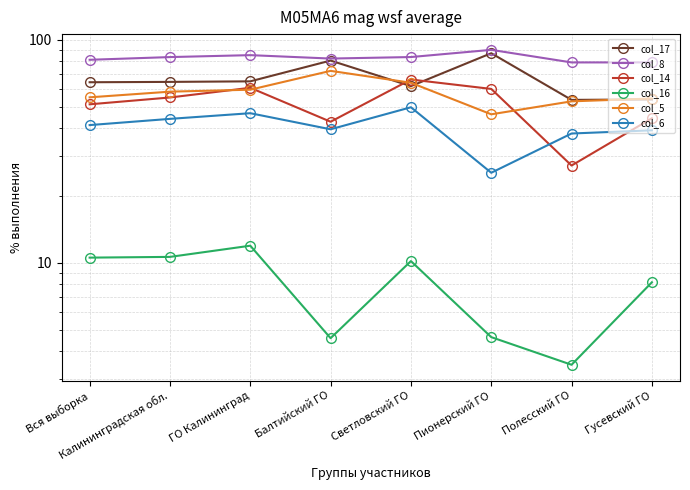

Reading right to left, what are all the values shown in this chart?

col_17: Гусевский ГО=54.0	Полесский ГО=53.7	Пионерский ГО=87.0	Светловский ГО=62.0	Балтийский ГО=80.7	ГО Калининград=65.1	Калининградская обл.=64.7	Вся выборка=64.5
col_8: Гусевский ГО=79.2	Полесский ГО=79.1	Пионерский ГО=90.1	Светловский ГО=83.7	Балтийский ГО=82.4	ГО Калининград=85.3	Калининградская обл.=83.6	Вся выборка=81.3
col_14: Гусевский ГО=44.4	Полесский ГО=27.3	Пионерский ГО=60.2	Светловский ГО=66.3	Балтийский ГО=42.9	ГО Калининград=60.9	Калининградская обл.=55.1	Вся выборка=51.3
col_16: Гусевский ГО=8.2	Полесский ГО=3.5	Пионерский ГО=4.6	Светловский ГО=10.2	Балтийский ГО=4.6	ГО Калининград=11.9	Калининградская обл.=10.6	Вся выборка=10.5
col_5: Гусевский ГО=54.5	Полесский ГО=52.9	Пионерский ГО=46.3	Светловский ГО=64.1	Балтийский ГО=72.5	ГО Калининград=59.7	Калининградская обл.=58.5	Вся выборка=55.2
col_6: Гусевский ГО=39.2	Полесский ГО=38.0	Пионерский ГО=25.3	Светловский ГО=49.8	Балтийский ГО=39.7	ГО Калининград=46.8	Калининградская обл.=44.2	Вся выборка=41.4